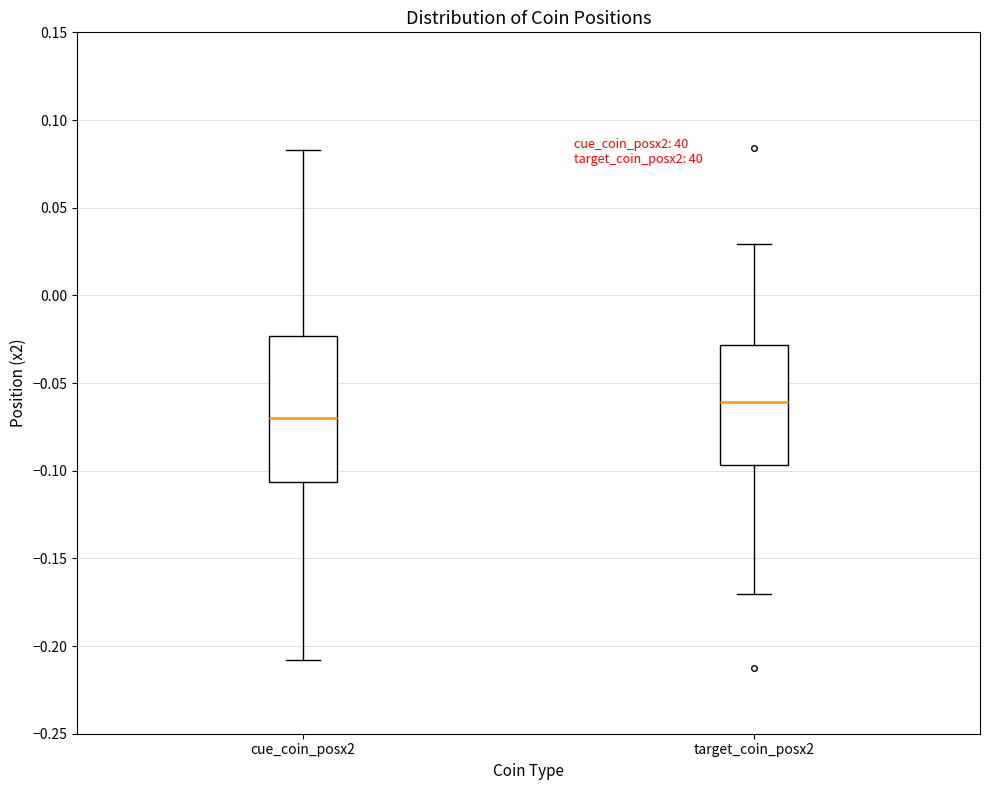

Comparing the boxes themselves (not the whiskers), which one is the tallest?

cue_coin_posx2